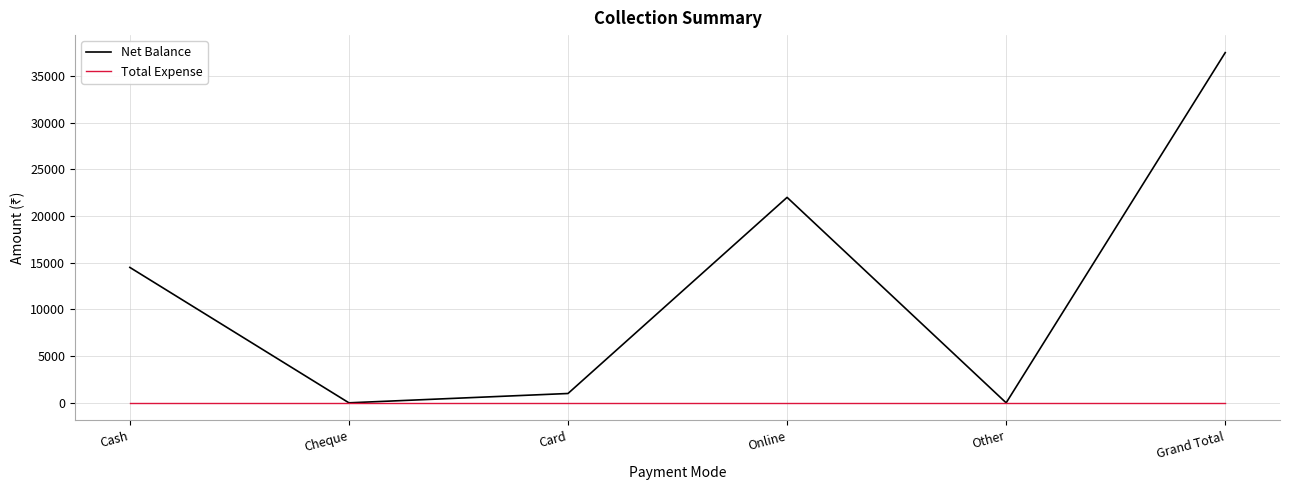

What is the difference between the maximum and second lowest values in the Net Balance series?

37500